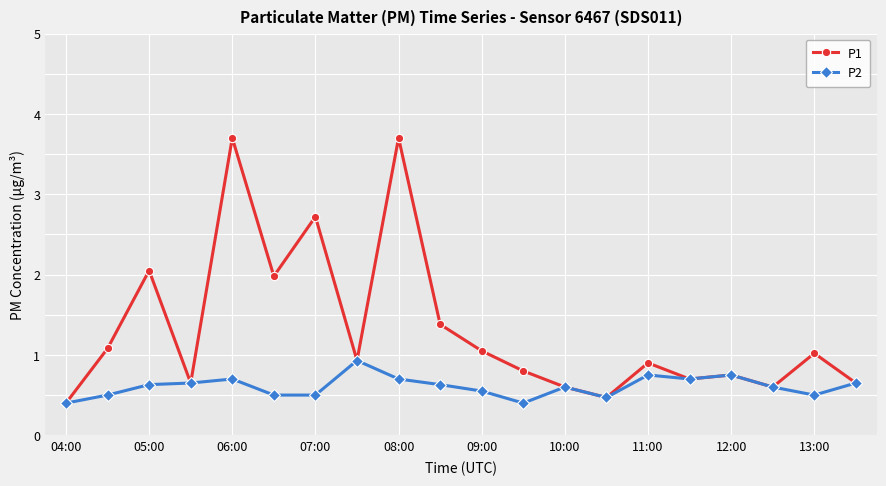

List the series in order of their peak value, highest first.

P1, P2